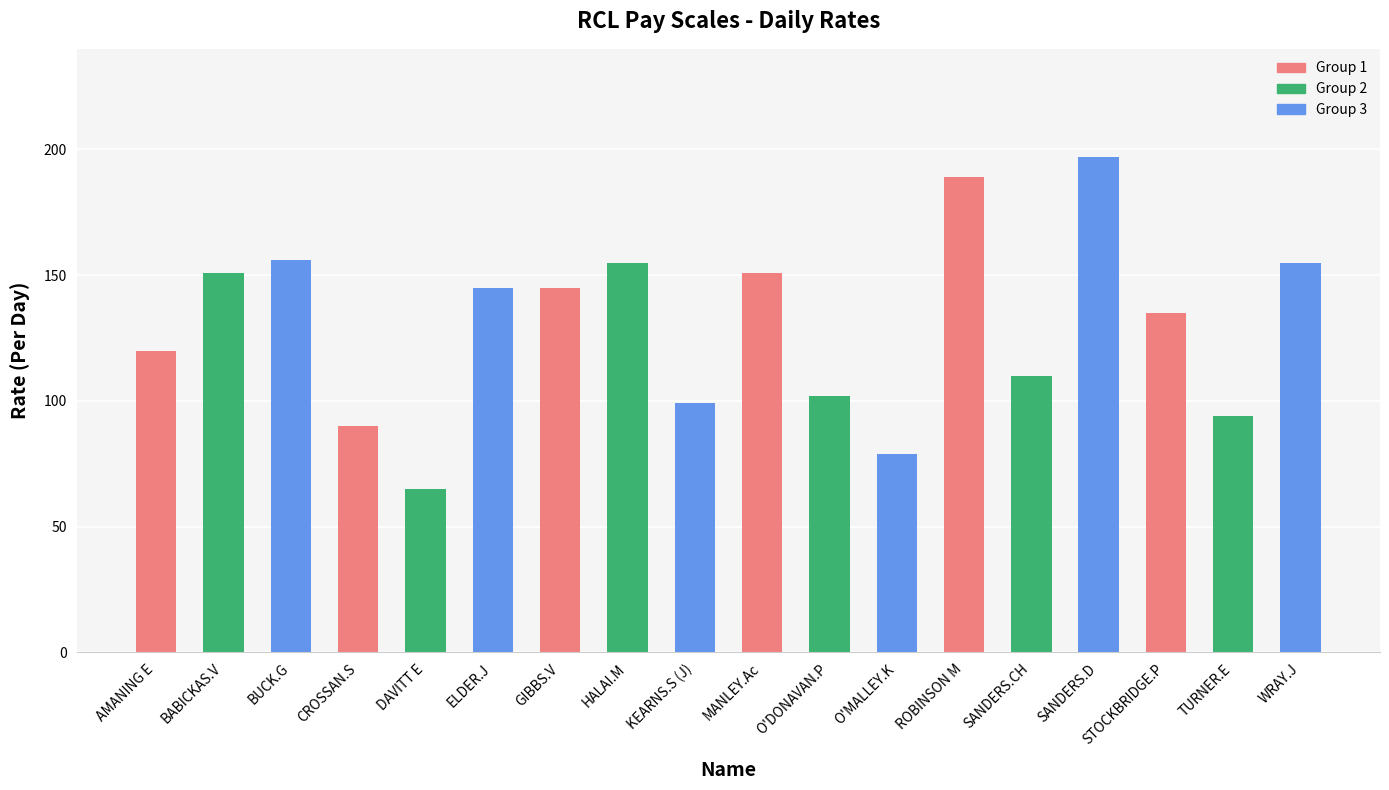

How many series are shown in this chart?

1